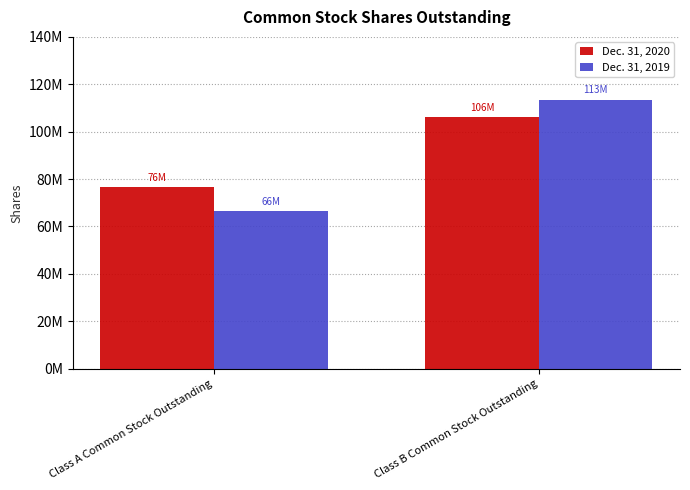

Does the chart contain any negative values?

No